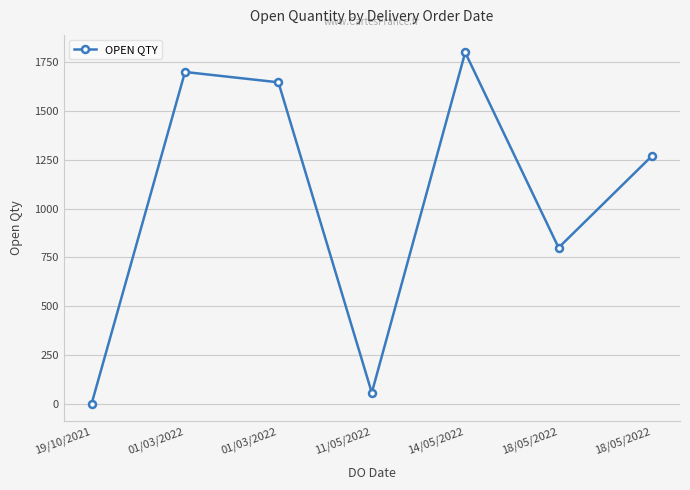

How many values are below 1270?

3